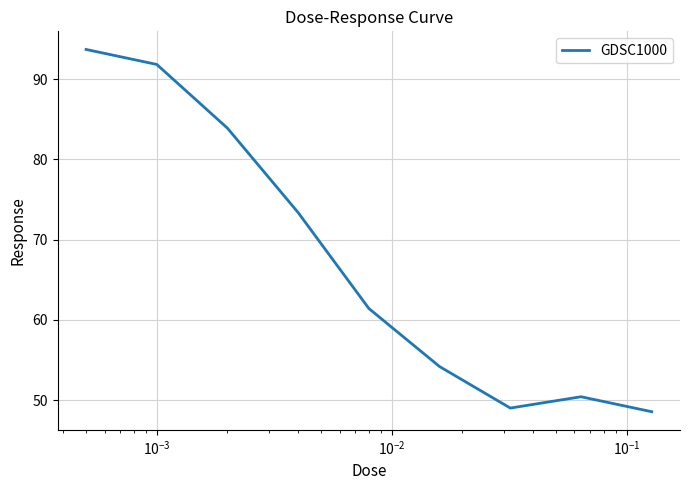

Reading left to right, list all the values displayed in this chart.

93.7	91.8	83.9	73.4	61.4	54.2	49.0	50.4	48.6